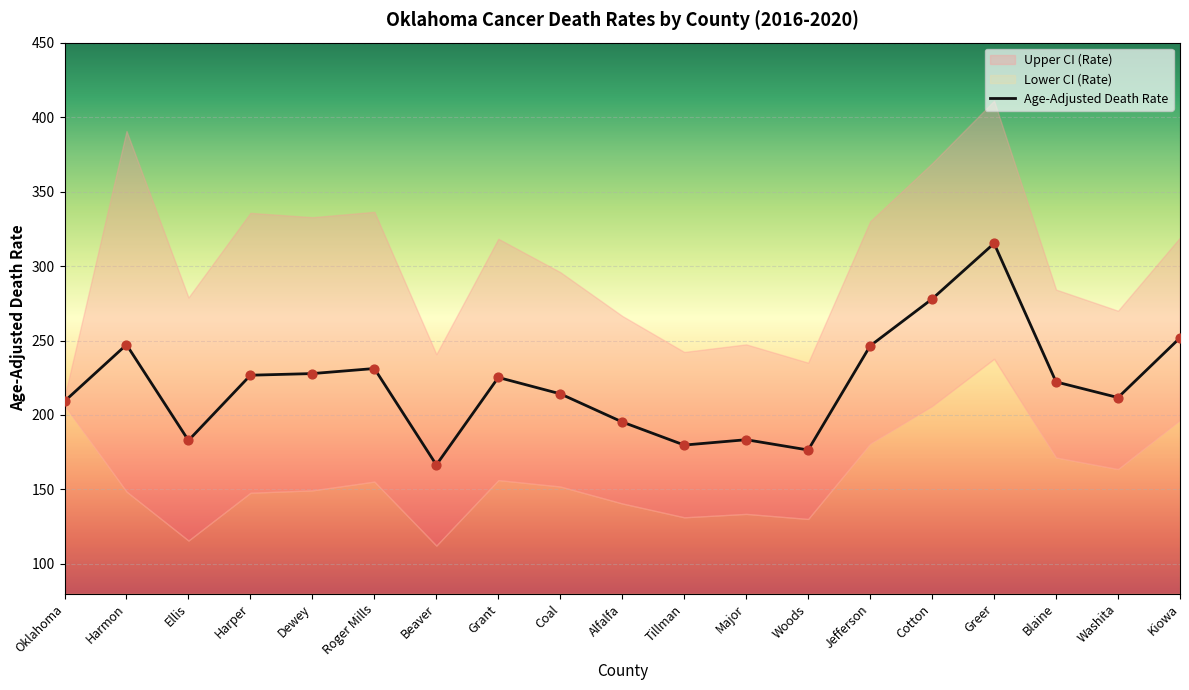

What are all the series names shown in the legend?

Age-Adjusted Death Rate, Upper CI (Rate), Lower CI (Rate)